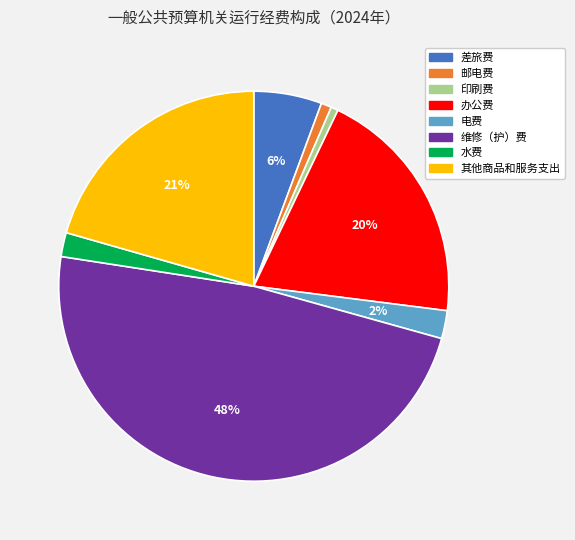

Does any single category account for the majority?

No